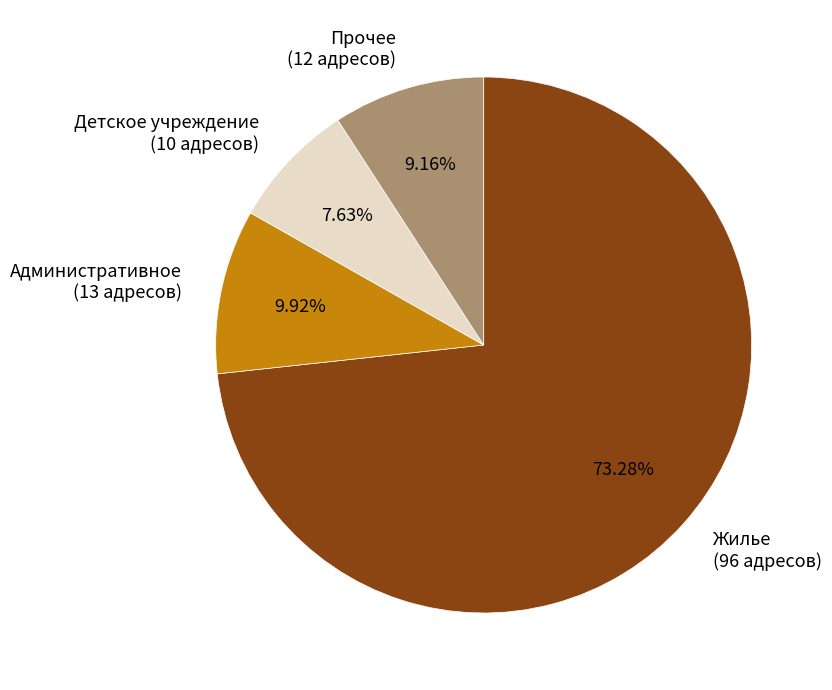

Between Жилье (96 адресов) and Административное (13 адресов), which is larger?

Жилье (96 адресов)